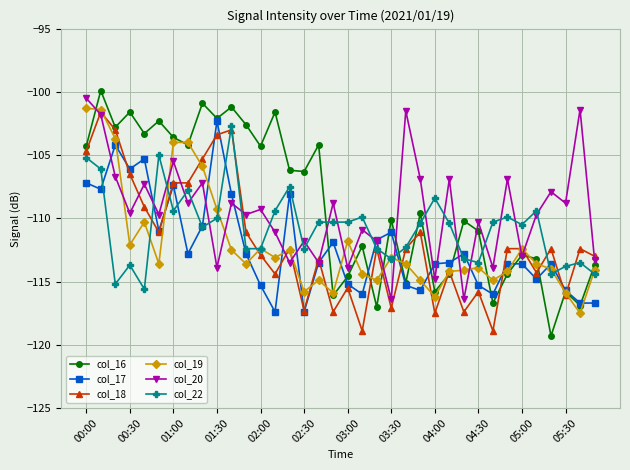

Which series has the largest range (max minus min)?

col_16